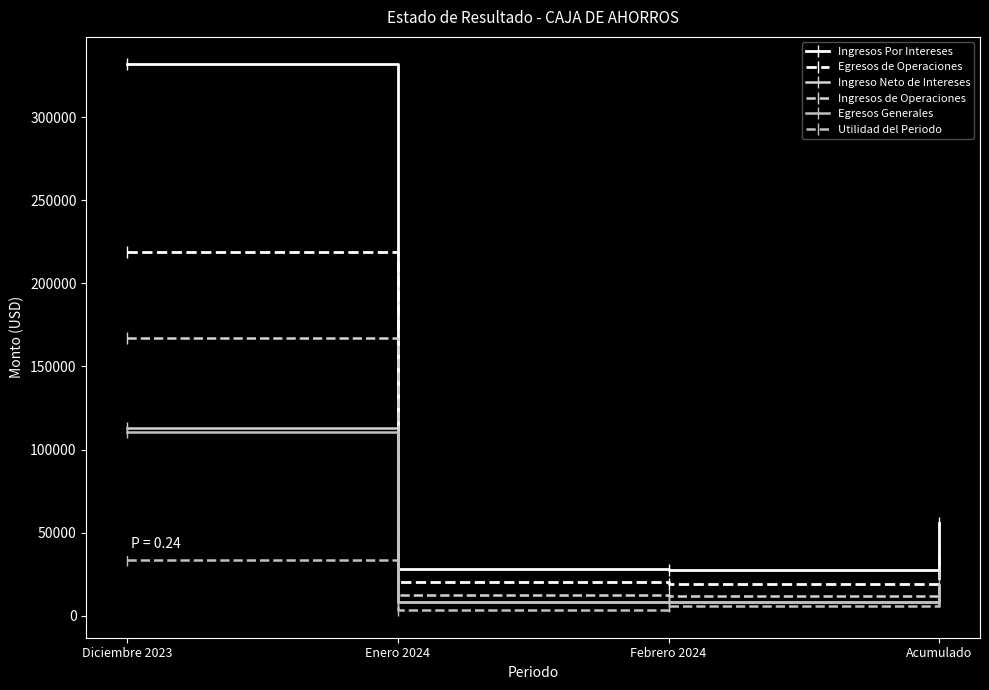

True or false: Utilidad del Periodo and Ingresos de Operaciones cross at least once.

False